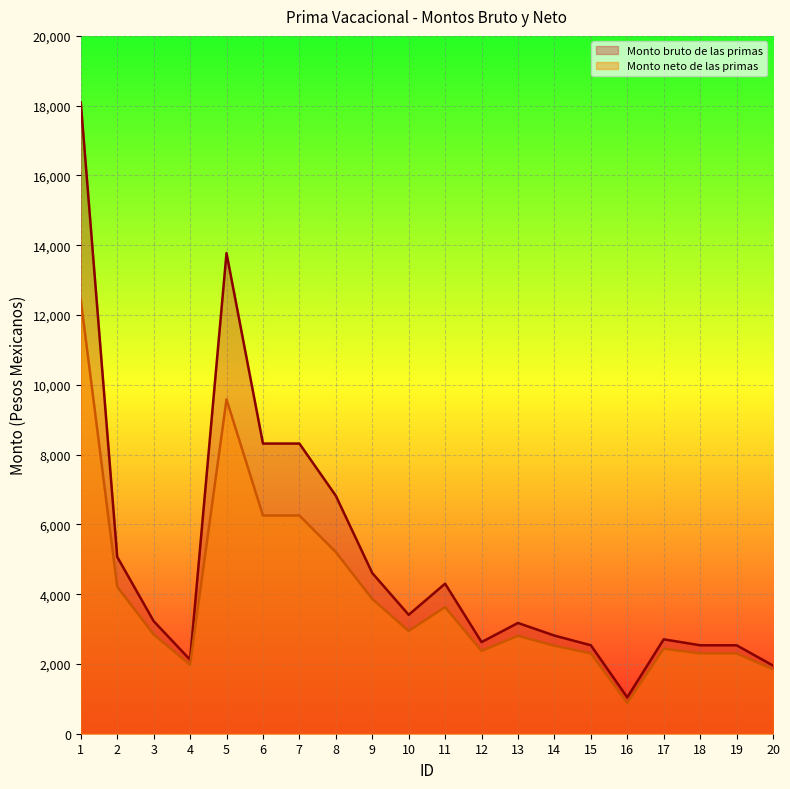

What is the minimum value shown in the chart?

878.7